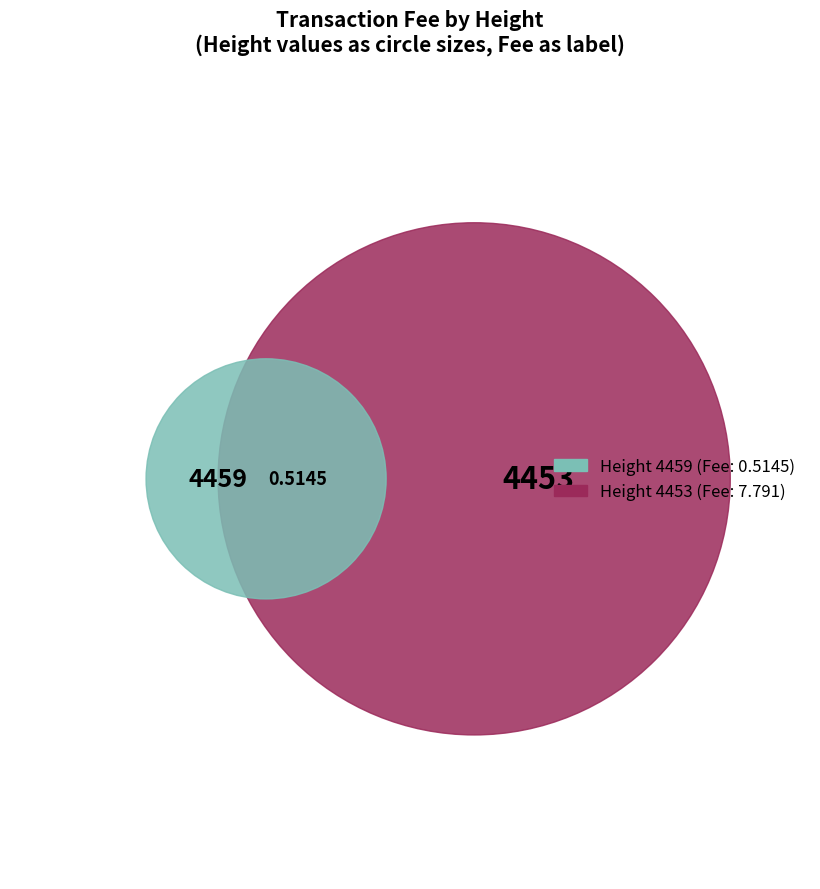

How much of the chart is everything except 4453?

50.0%